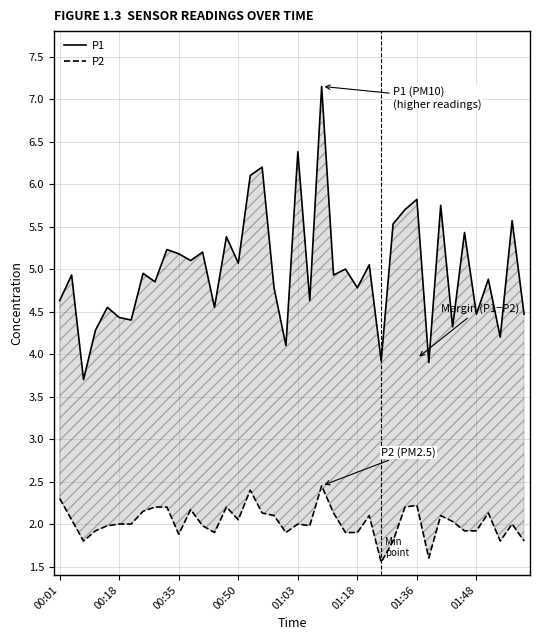

Which series changed the most between 00:18 and 01:18?

P1